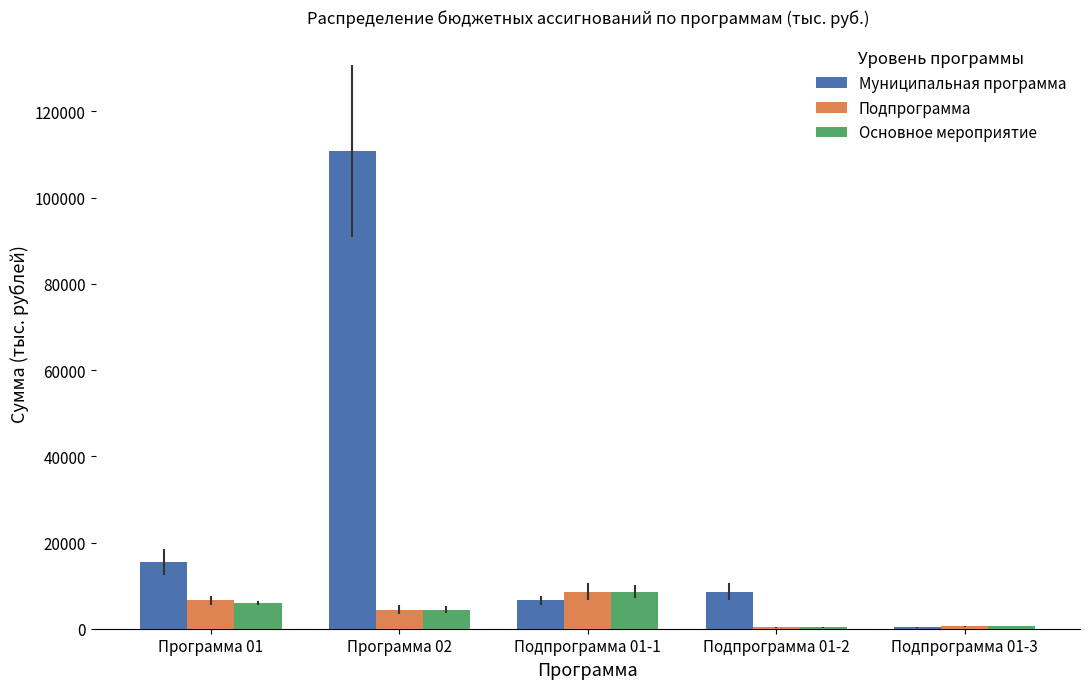

Which series has the largest range (max minus min)?

Муниципальная программа